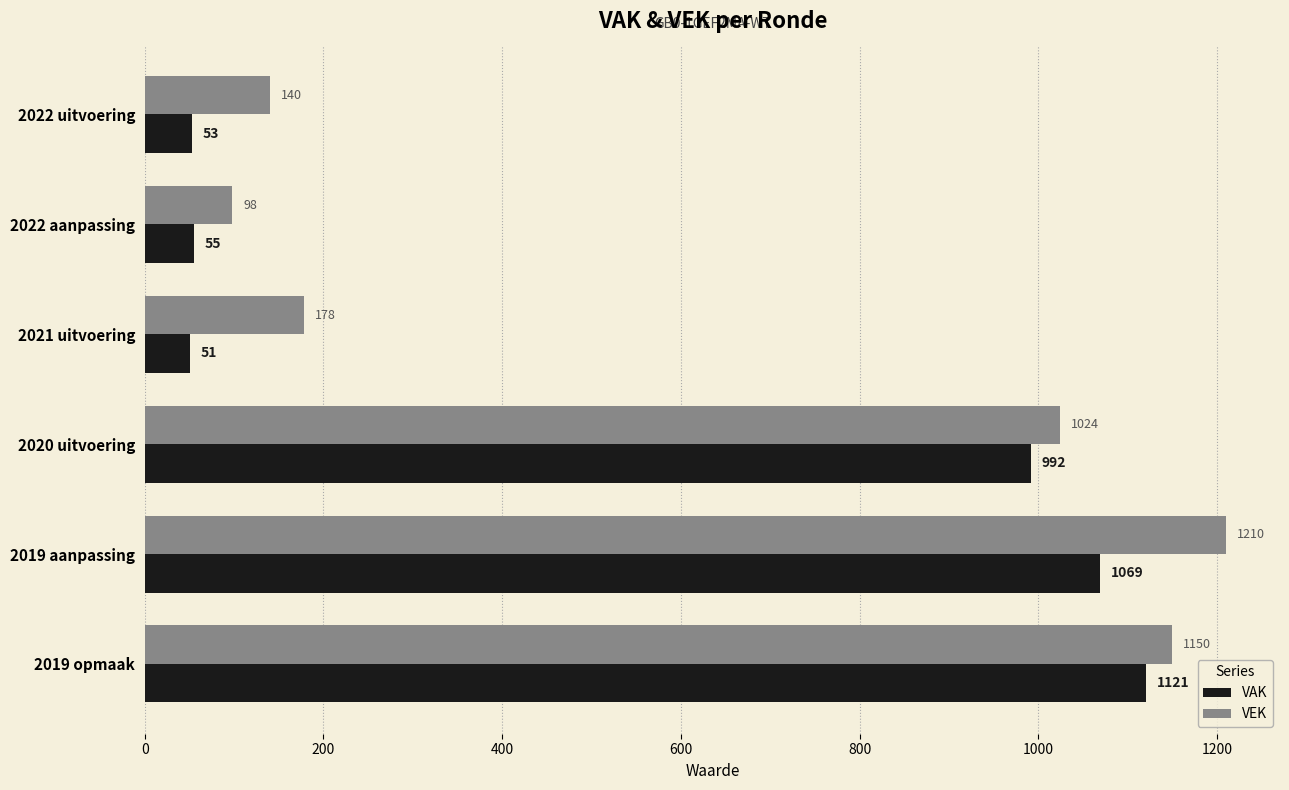

What is the total value across all series at 2019 aanpassing?

2279